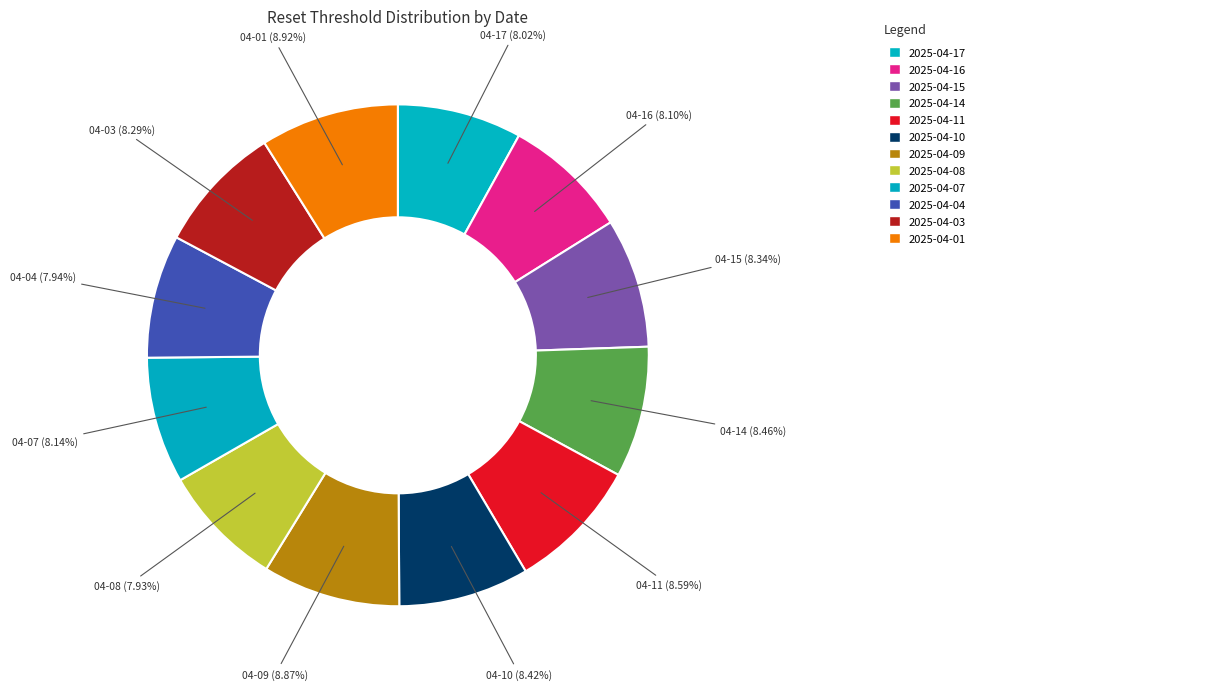

How many segments does this pie chart have?

12